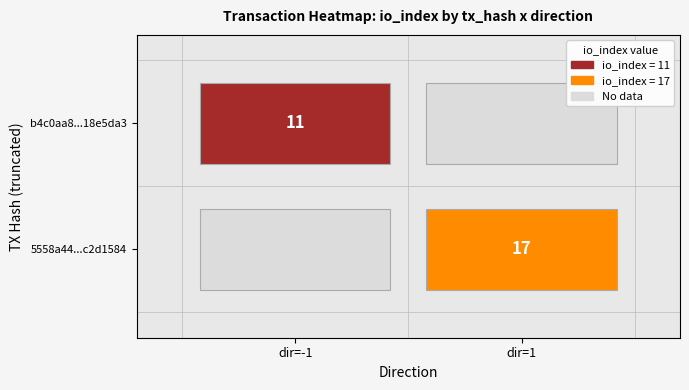

What is the greatest value displayed?

17